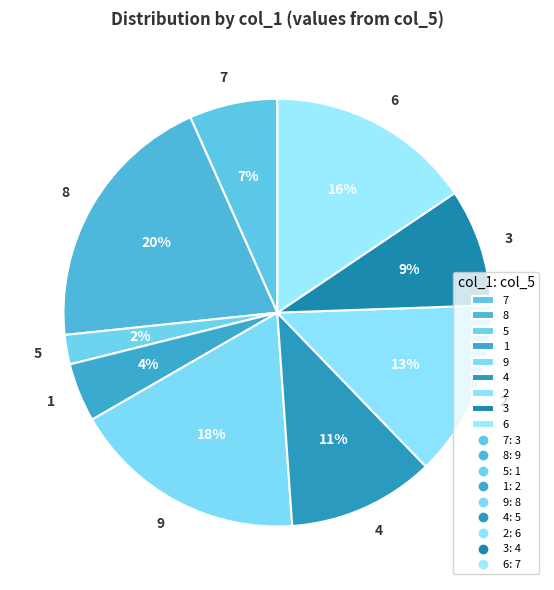

Rank the categories by value from lowest to highest.

5, 1, 7, 3, 4, 2, 6, 9, 8